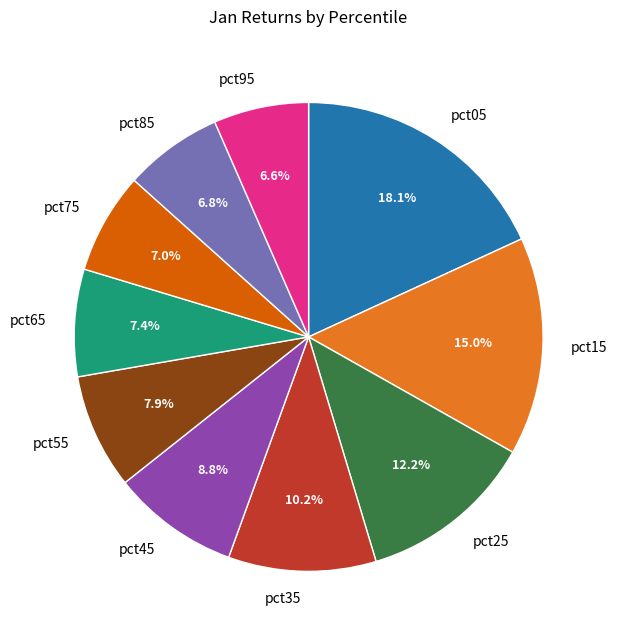

Which slice is the largest?

pct05